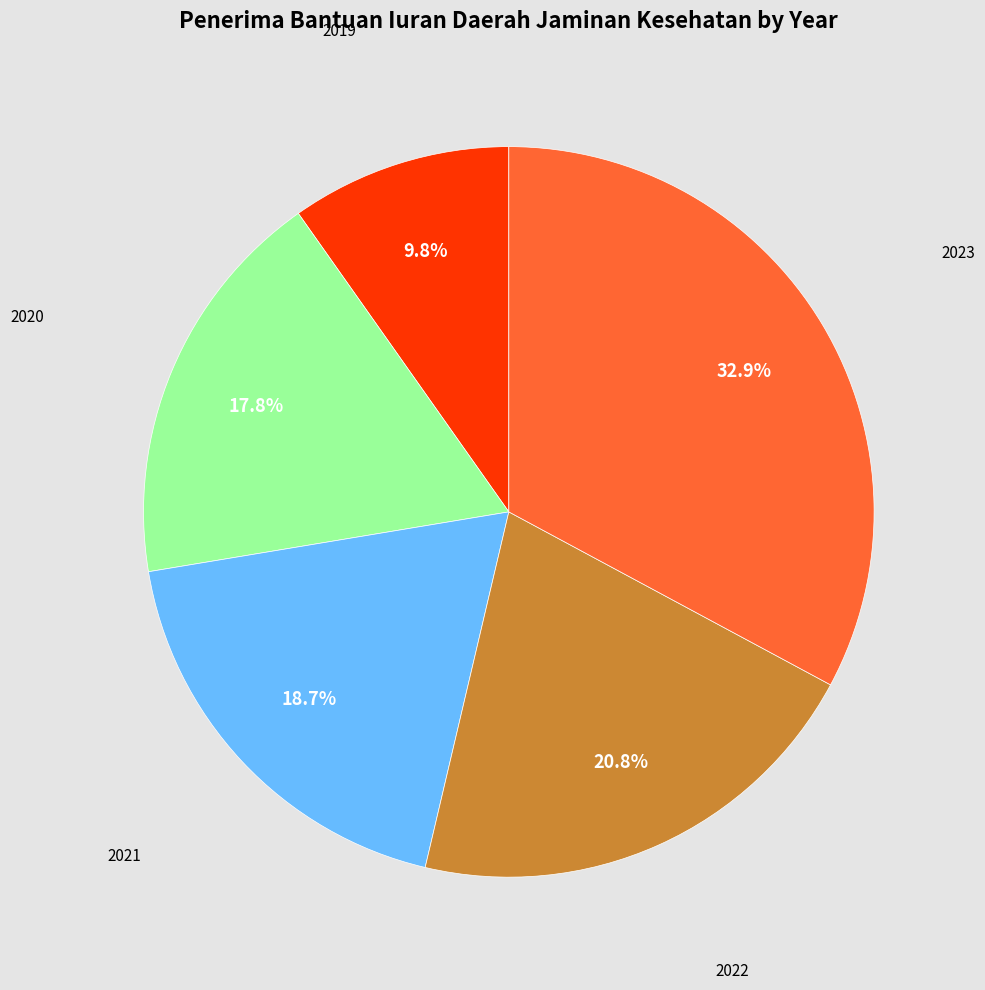

Is there a majority slice in this chart?

No